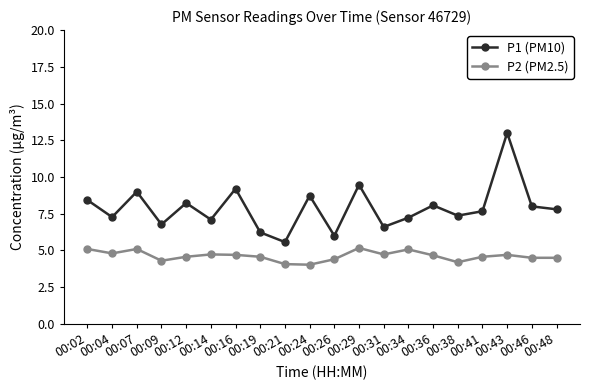

At which category is the sum across all series the highest?

00:43